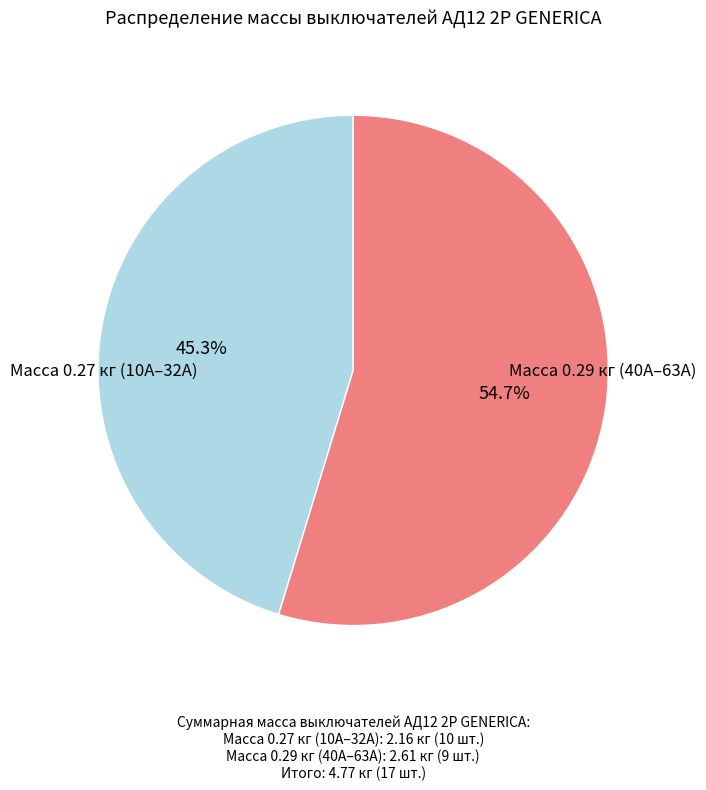

Is there any slice that represents more than half of the pie?

Yes